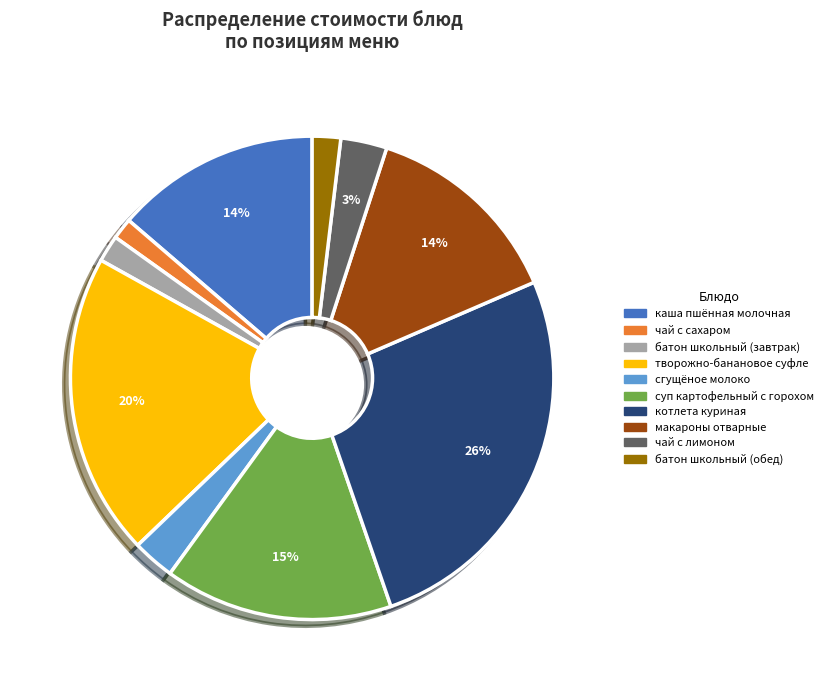

What percentage is the батон школьный (обед) slice, to the nearest percent?

2%